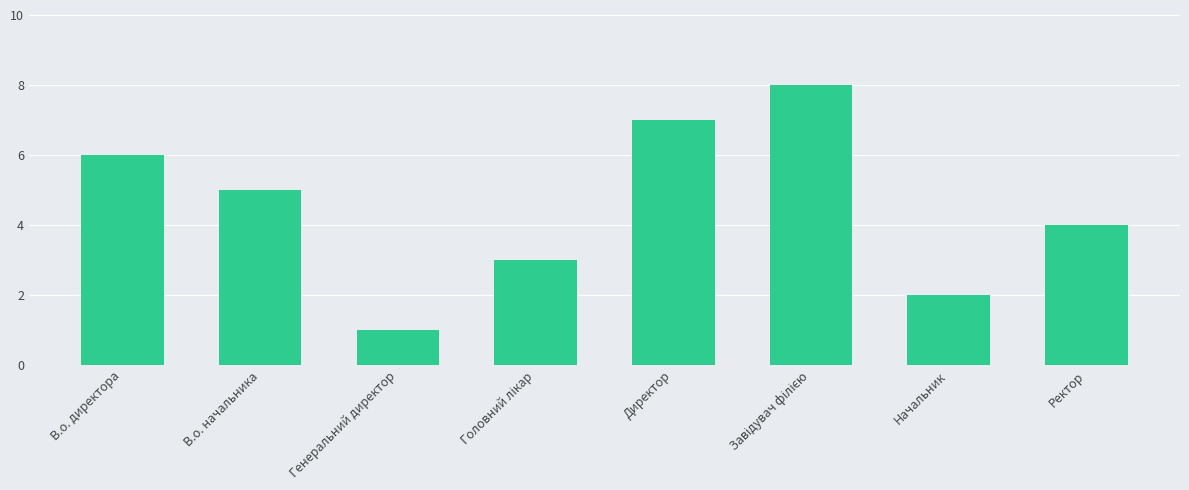

The value at В.о. директора is 6. True or false?

True